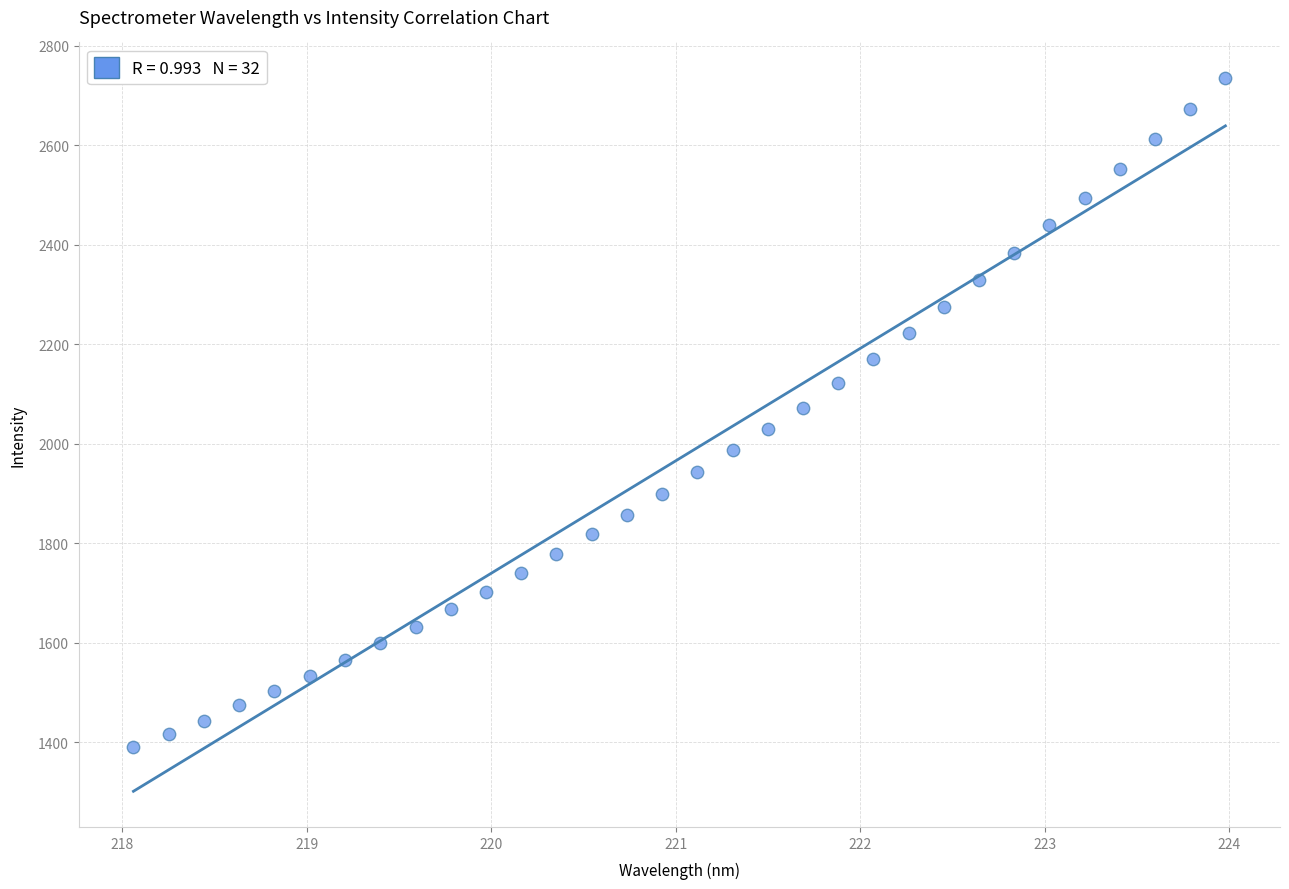

What is the range of Y values (max minus min)?

1344.7